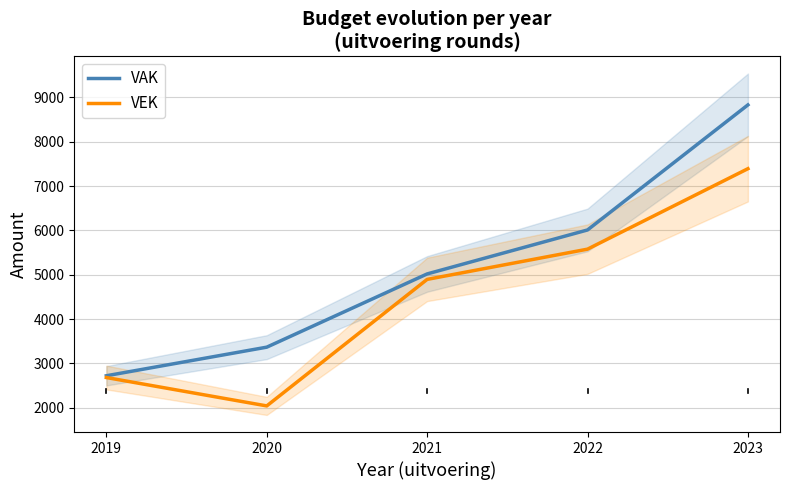

Which category has the highest value across all series?

2023